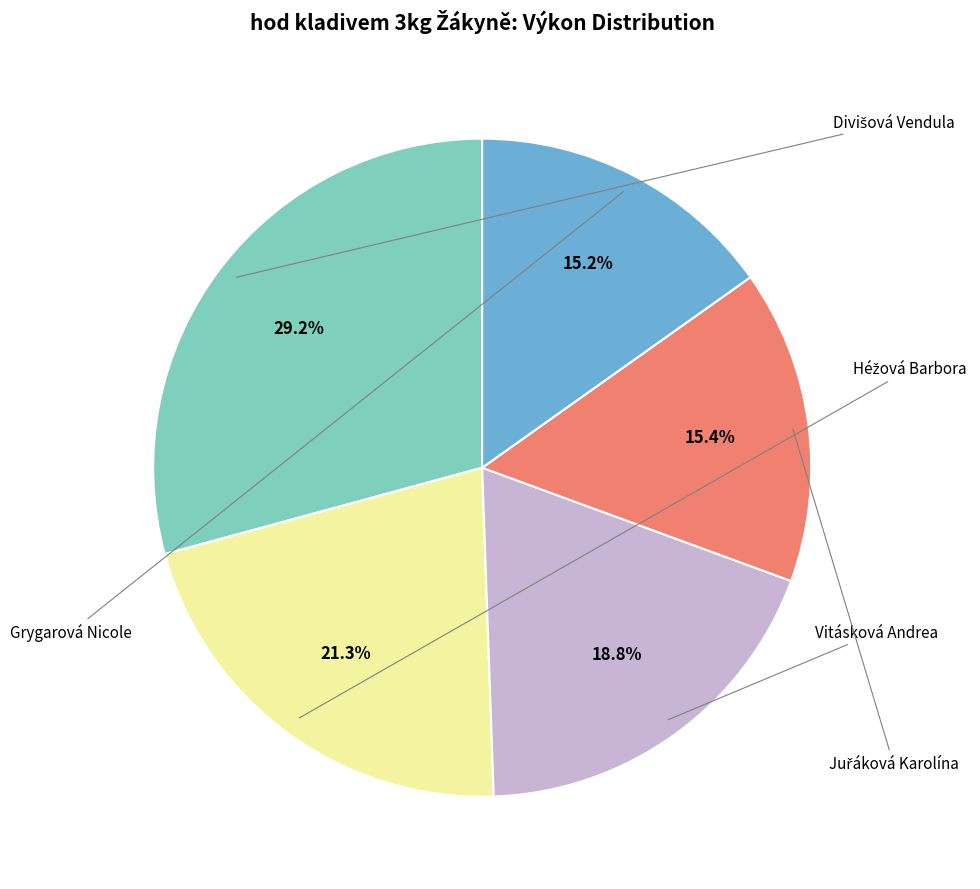

Is there a majority slice in this chart?

No